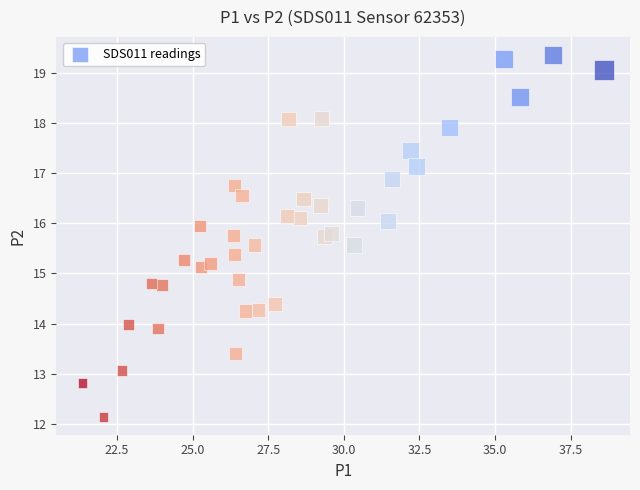

What is the range of Y values (max minus min)?

7.2